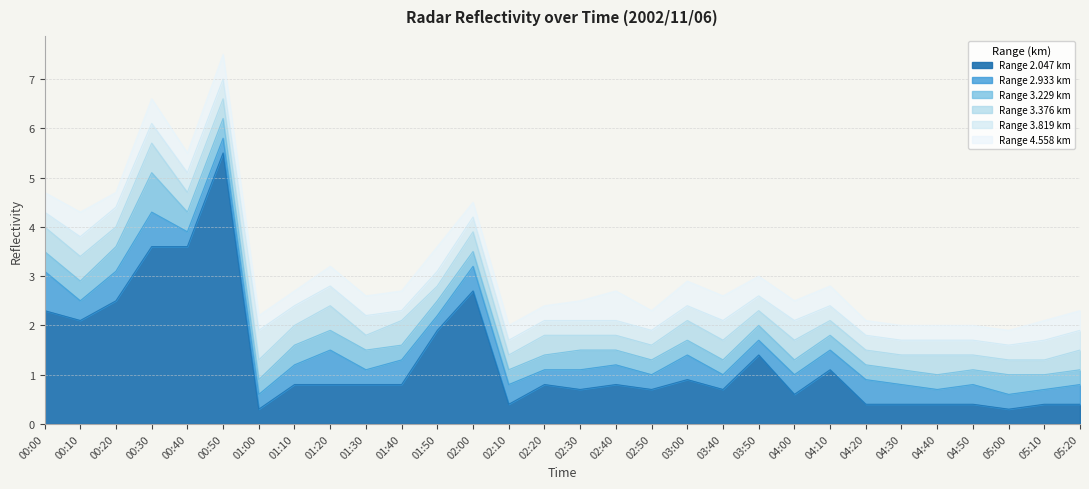

What are all the series names shown in the legend?

Range 2.047 km, Range 2.933 km, Range 3.229 km, Range 3.376 km, Range 3.819 km, Range 4.558 km